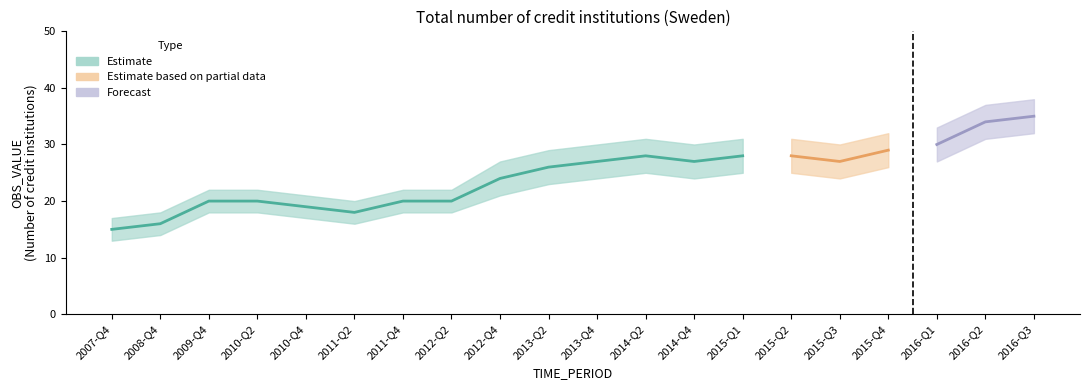

Reading left to right, transcribe all the data shown in this chart.

OBS_VALUE: 2007-Q4=15	2008-Q4=16	2009-Q4=20	2010-Q2=20	2010-Q4=19	2011-Q2=18	2011-Q4=20	2012-Q2=20	2012-Q4=24	2013-Q2=26	2013-Q4=27	2014-Q2=28	2014-Q4=27	2015-Q1=28	2015-Q2=28	2015-Q3=27	2015-Q4=29	2016-Q1=30	2016-Q2=34	2016-Q3=35
OBS_VALUE_upper: 2007-Q4=17	2008-Q4=18	2009-Q4=22	2010-Q2=22	2010-Q4=21	2011-Q2=20	2011-Q4=22	2012-Q2=22	2012-Q4=27	2013-Q2=29	2013-Q4=30	2014-Q2=31	2014-Q4=30	2015-Q1=31	2015-Q2=31	2015-Q3=30	2015-Q4=32	2016-Q1=33	2016-Q2=37	2016-Q3=38
OBS_VALUE_lower: 2007-Q4=13	2008-Q4=14	2009-Q4=18	2010-Q2=18	2010-Q4=17	2011-Q2=16	2011-Q4=18	2012-Q2=18	2012-Q4=21	2013-Q2=23	2013-Q4=24	2014-Q2=25	2014-Q4=24	2015-Q1=25	2015-Q2=25	2015-Q3=24	2015-Q4=26	2016-Q1=27	2016-Q2=31	2016-Q3=32